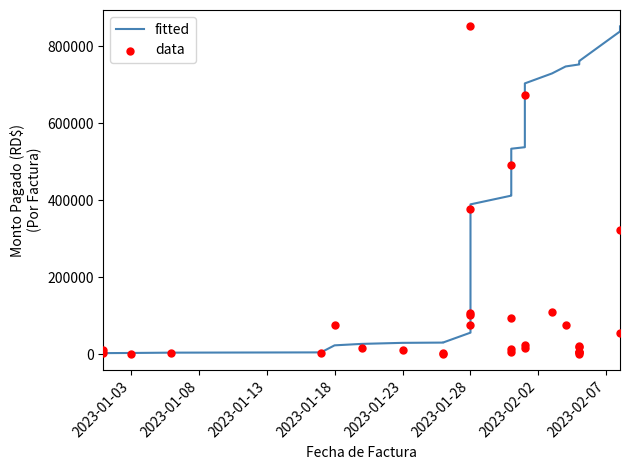

What are all the series names shown in the legend?

fitted, data